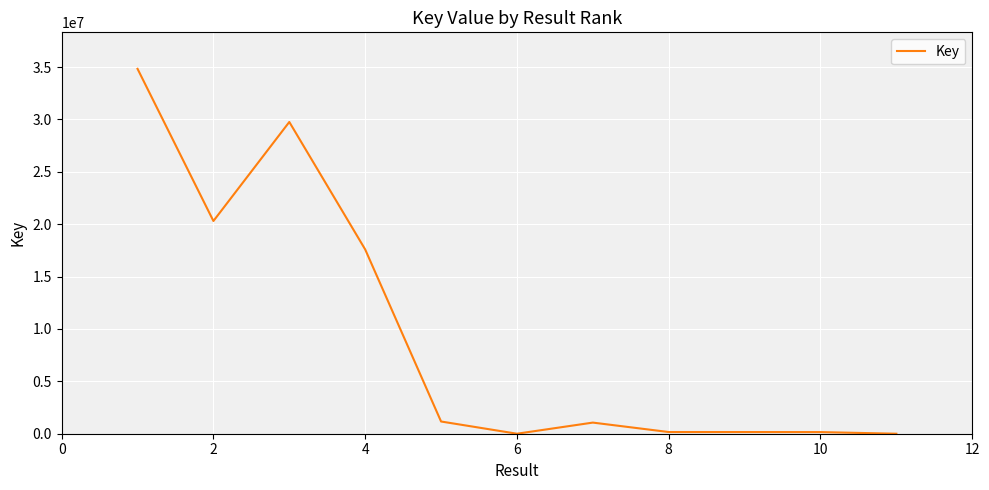

Is this an area chart (filled region under the line)?

No